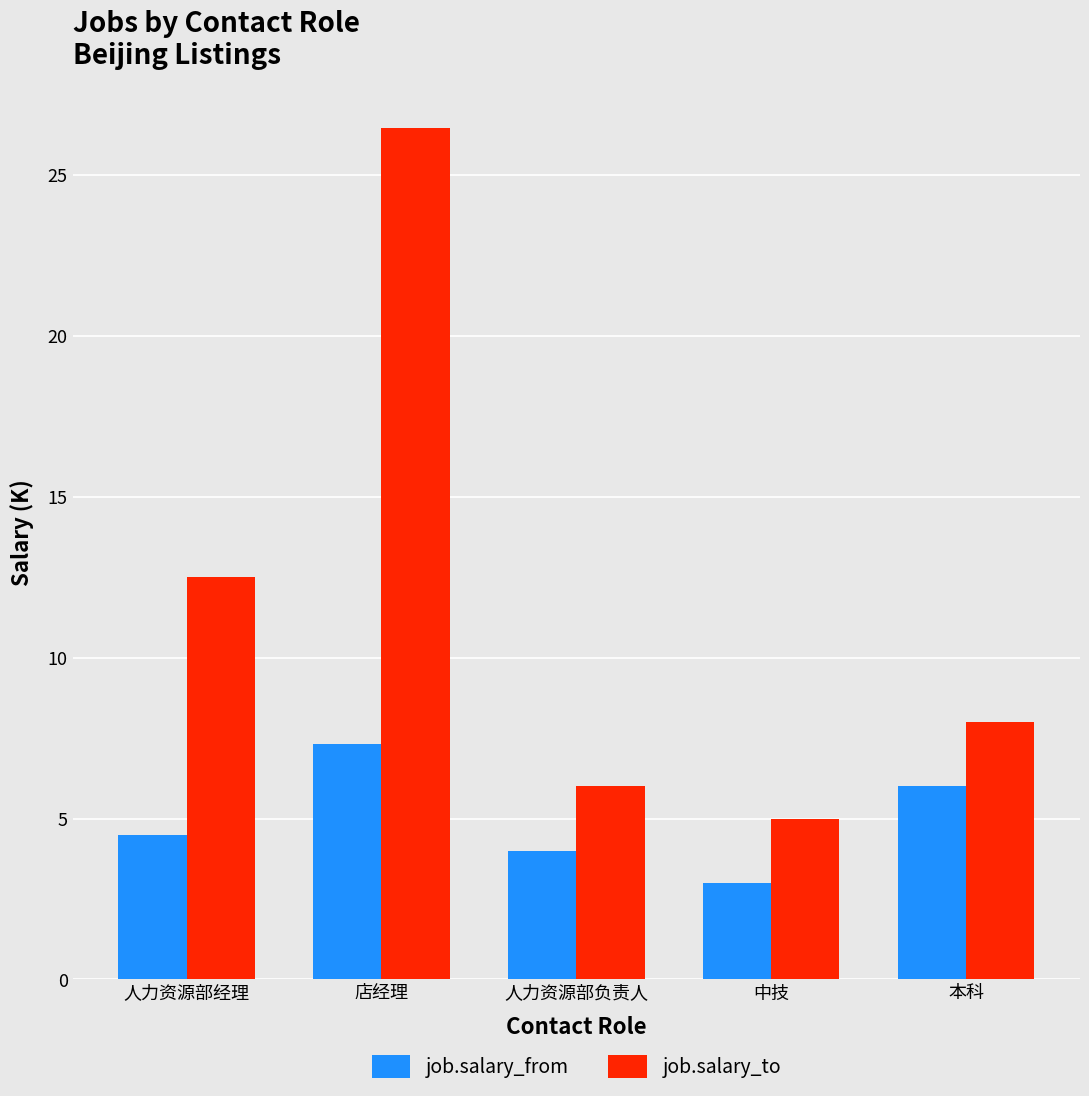

What is the difference between the highest and lowest values at 人力资源部经理?

8.0